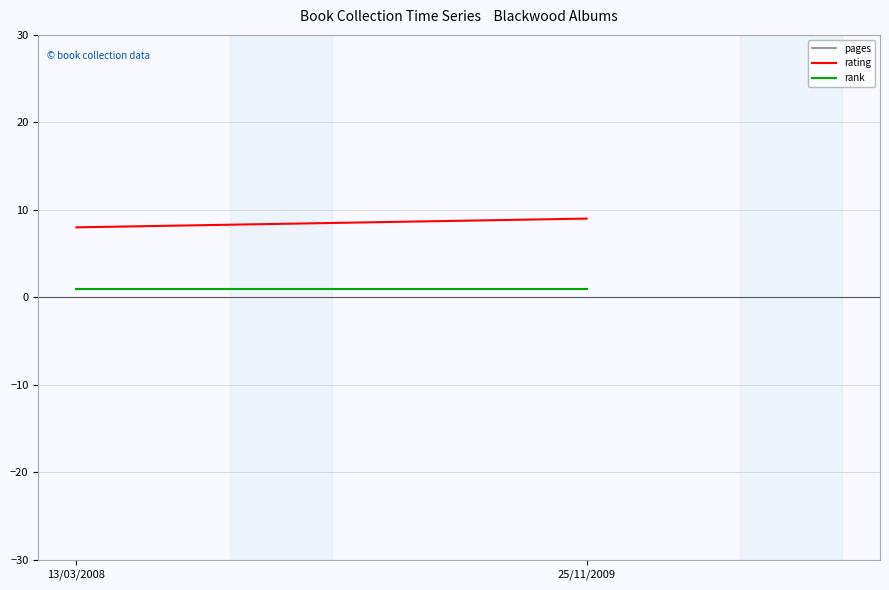

What is the label of the 2nd point from the right?

13/03/2008